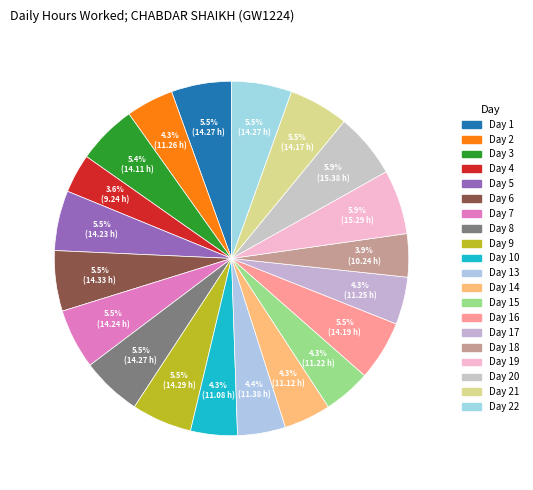

What is the smallest slice in the pie chart?

4